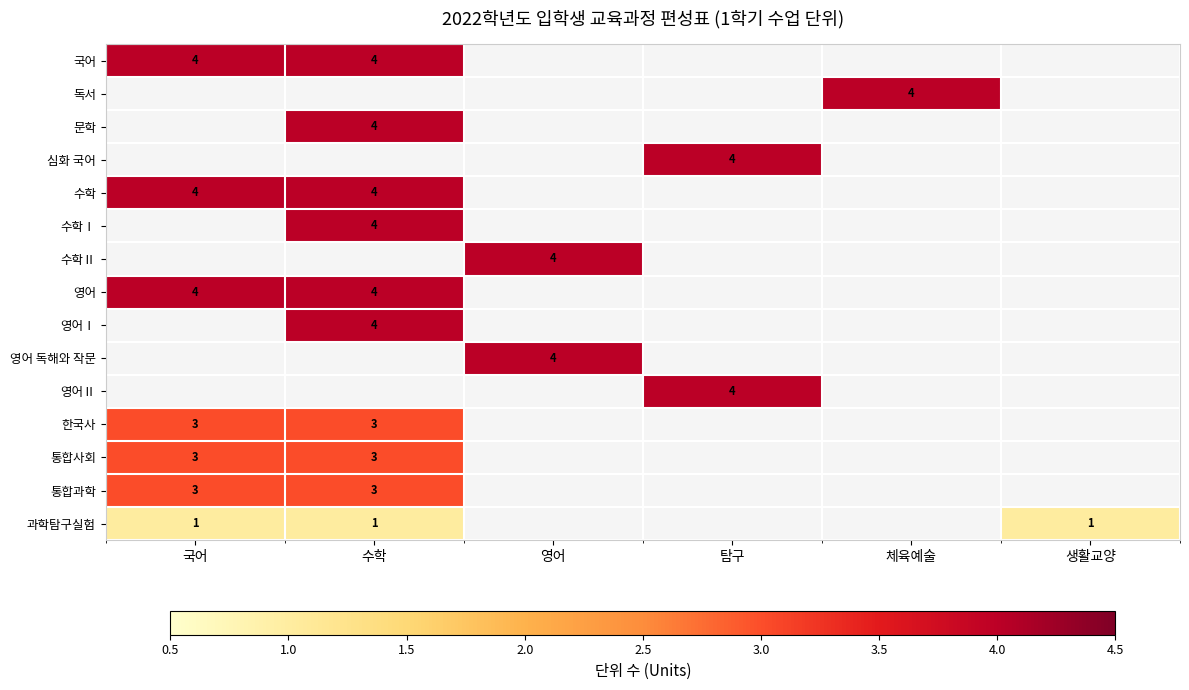

Which has a higher value, 영어 or 국어?

국어